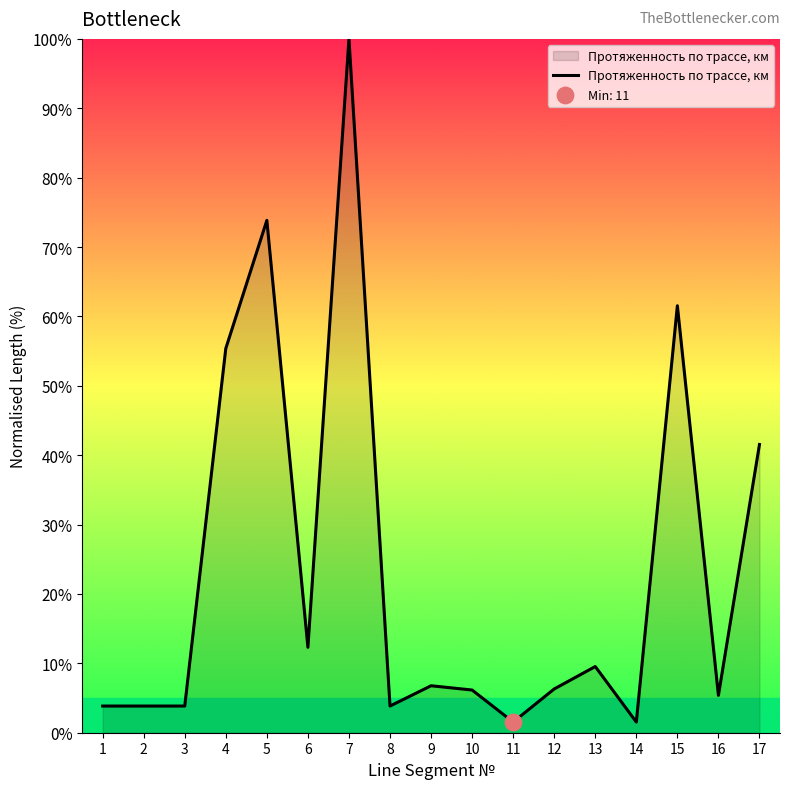

What is the change in value from 4 to 6?

-43.1